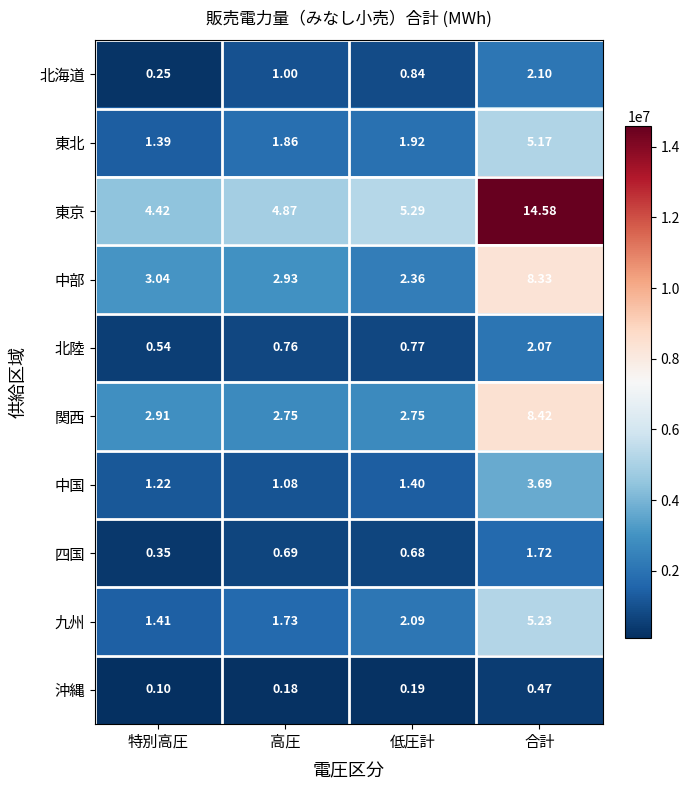

At which label does 九州 first exceed 2?

低圧計